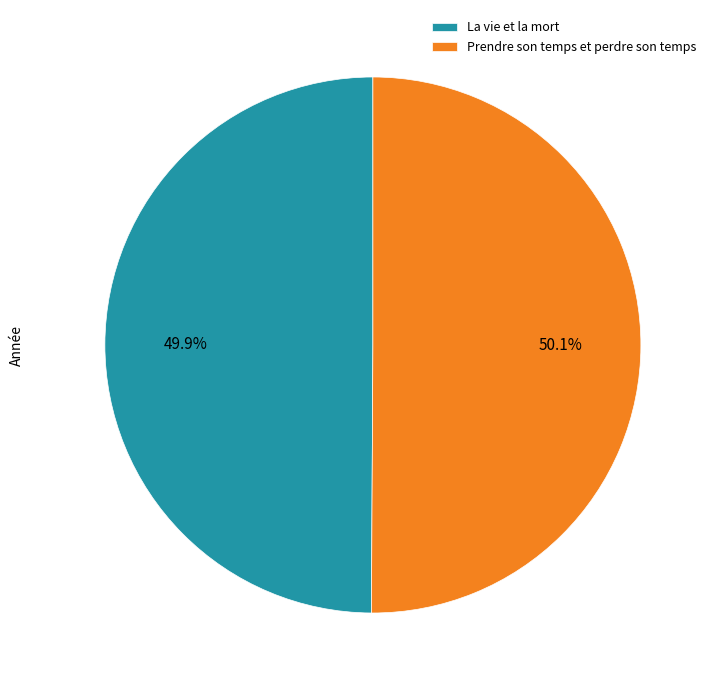

Count the number of slices in the pie.

2